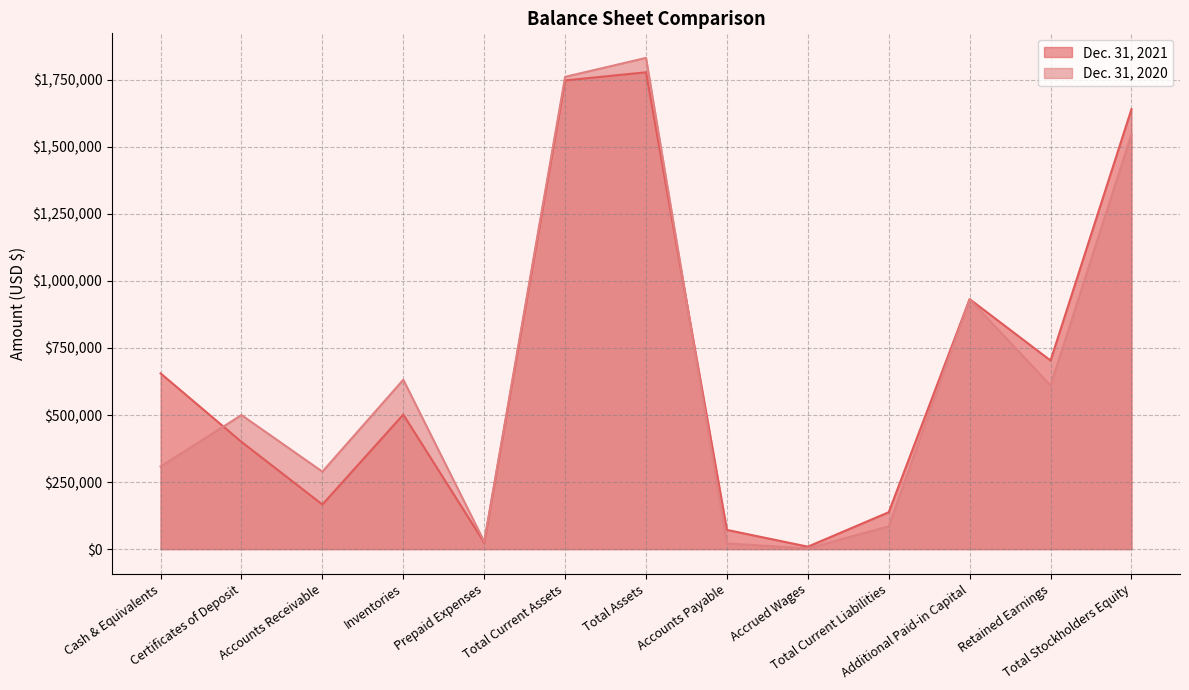

The value of Dec. 31, 2021 at Accounts Payable is 32720. True or false?

False